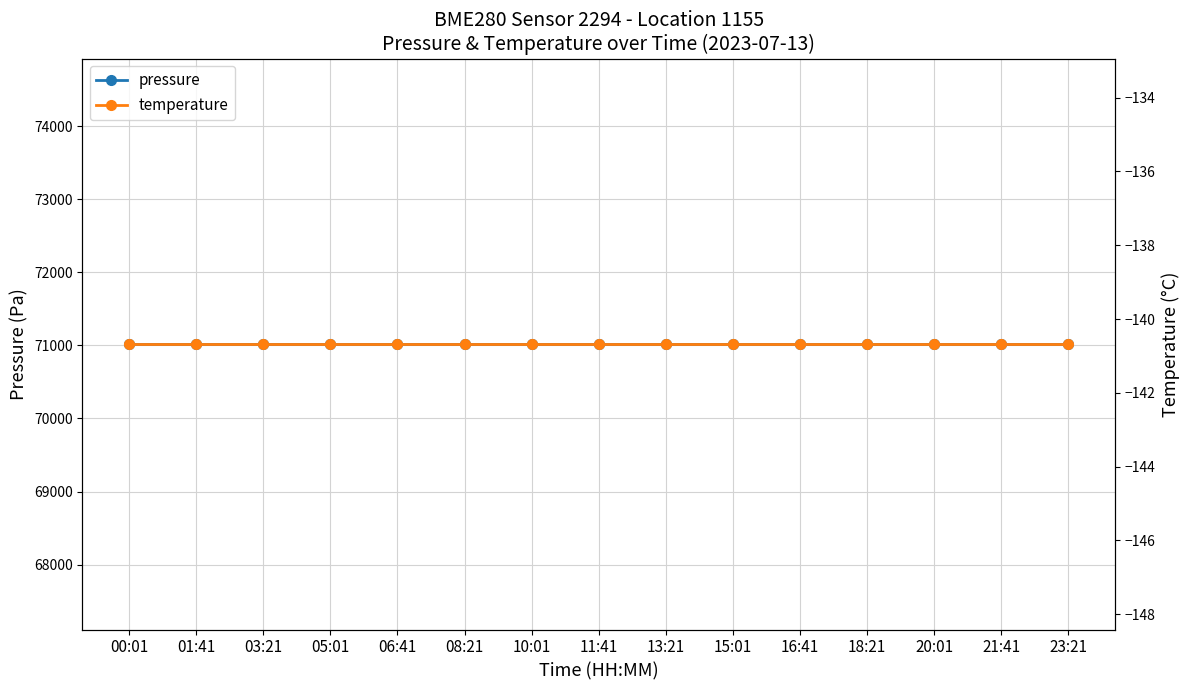

True or false: pressure has more than 0 interior local peaks.

False